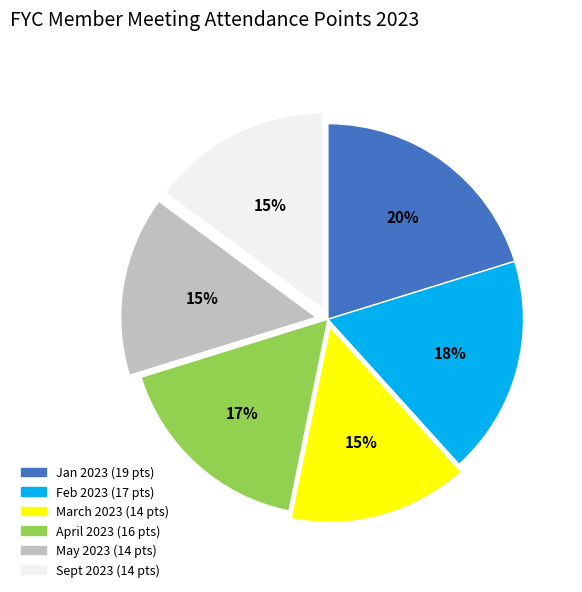

Which has a higher value, Jan 2023 or April 2023?

Jan 2023